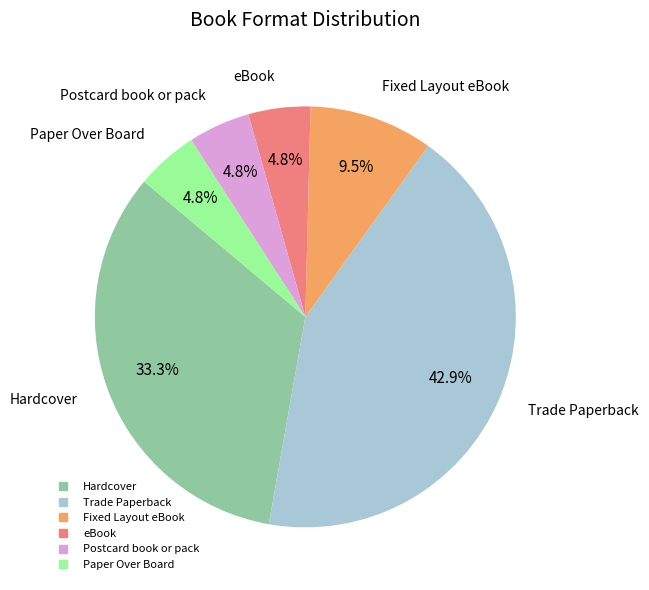

Do Paper Over Board and Trade Paperback together represent more than half of the pie?

No